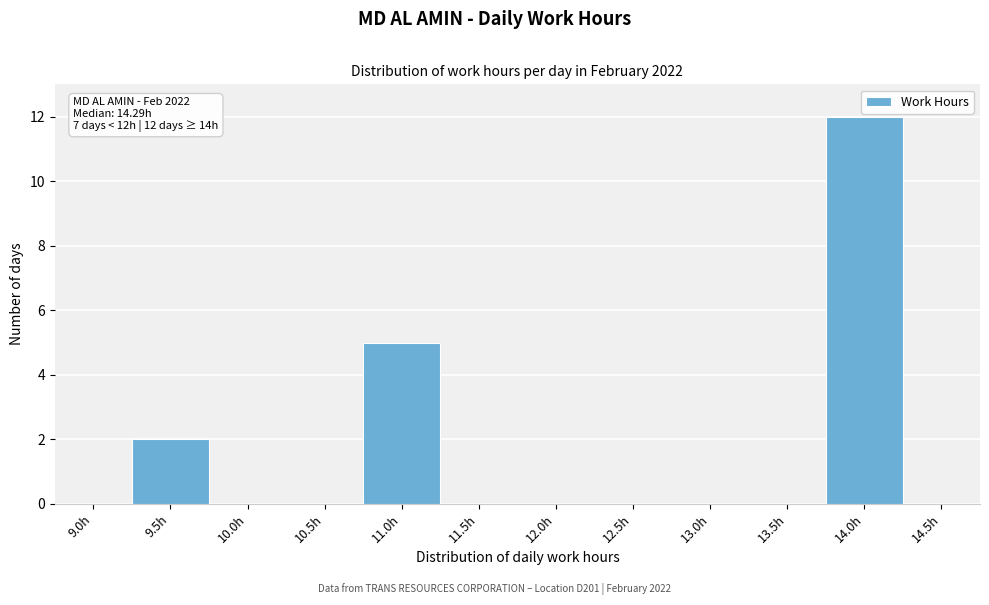

Reading right to left, what are all the values shown in this chart?

14.5h=0	14.0h=12	13.5h=0	13.0h=0	12.5h=0	12.0h=0	11.5h=0	11.0h=5	10.5h=0	10.0h=0	9.5h=2	9.0h=0